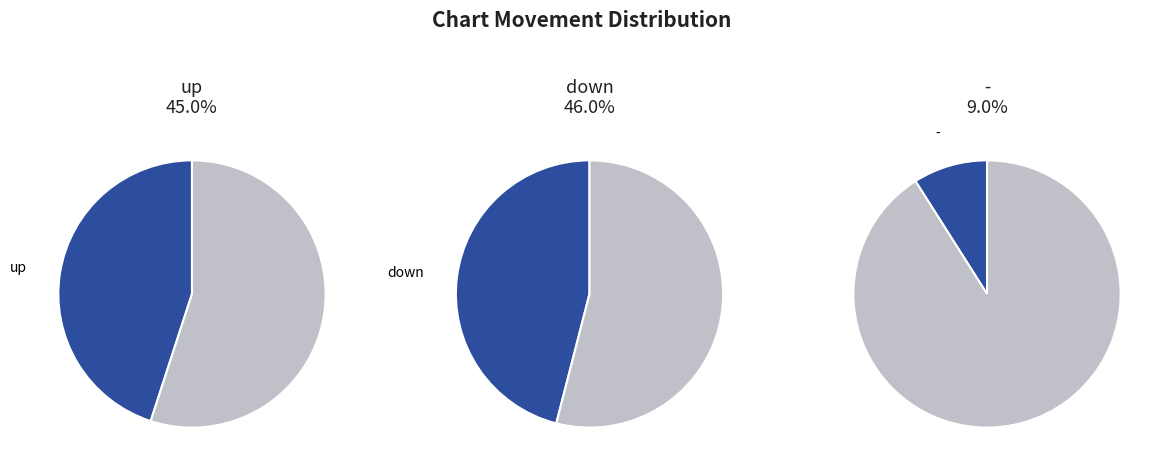

Count the number of slices in the pie.

3